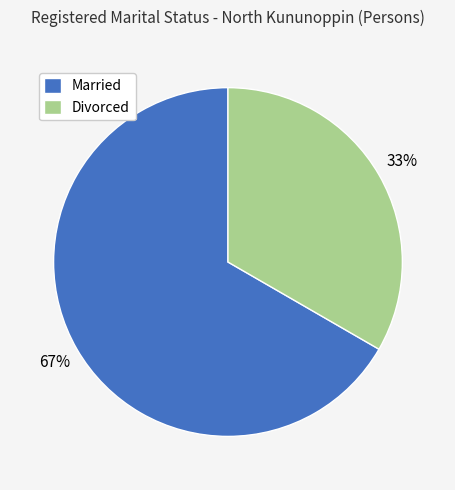

What is the smallest slice in the pie chart?

Divorced